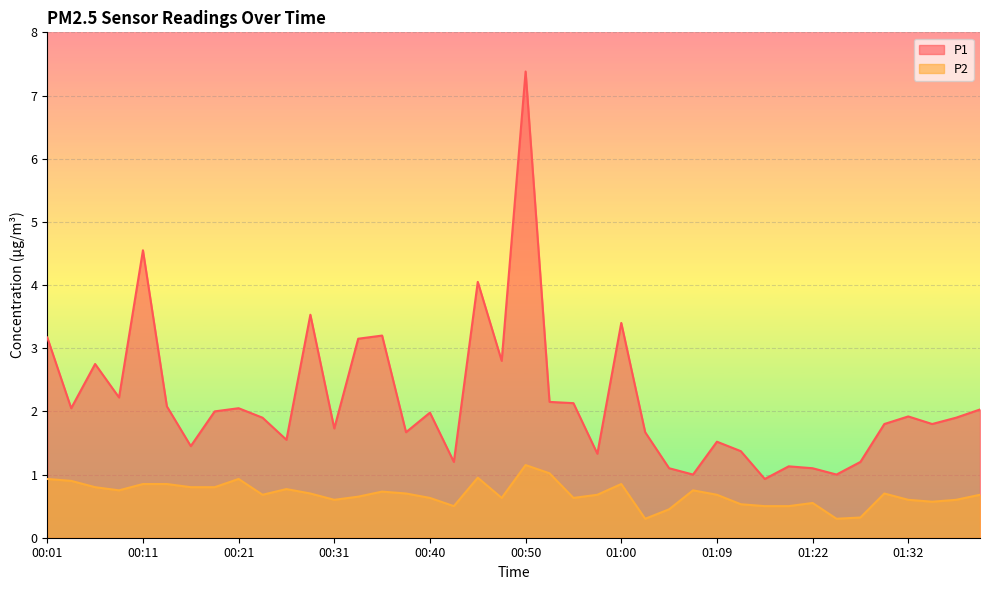

What are all the series names shown in the legend?

P1, P2